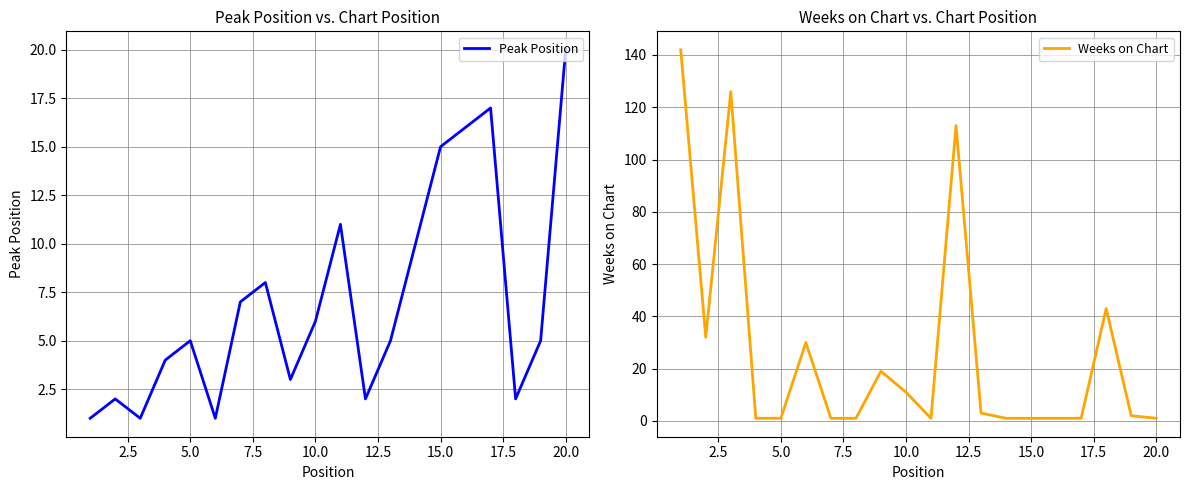

Reading left to right, transcribe all the data shown in this chart.

Peak Position: 1	2	1	4	5	1	7	8	3	6	11	2	5	10	15	16	17	2	5	20
Weeks on Chart: 142	32	126	1	1	30	1	1	19	11	1	113	3	1	1	1	1	43	2	1